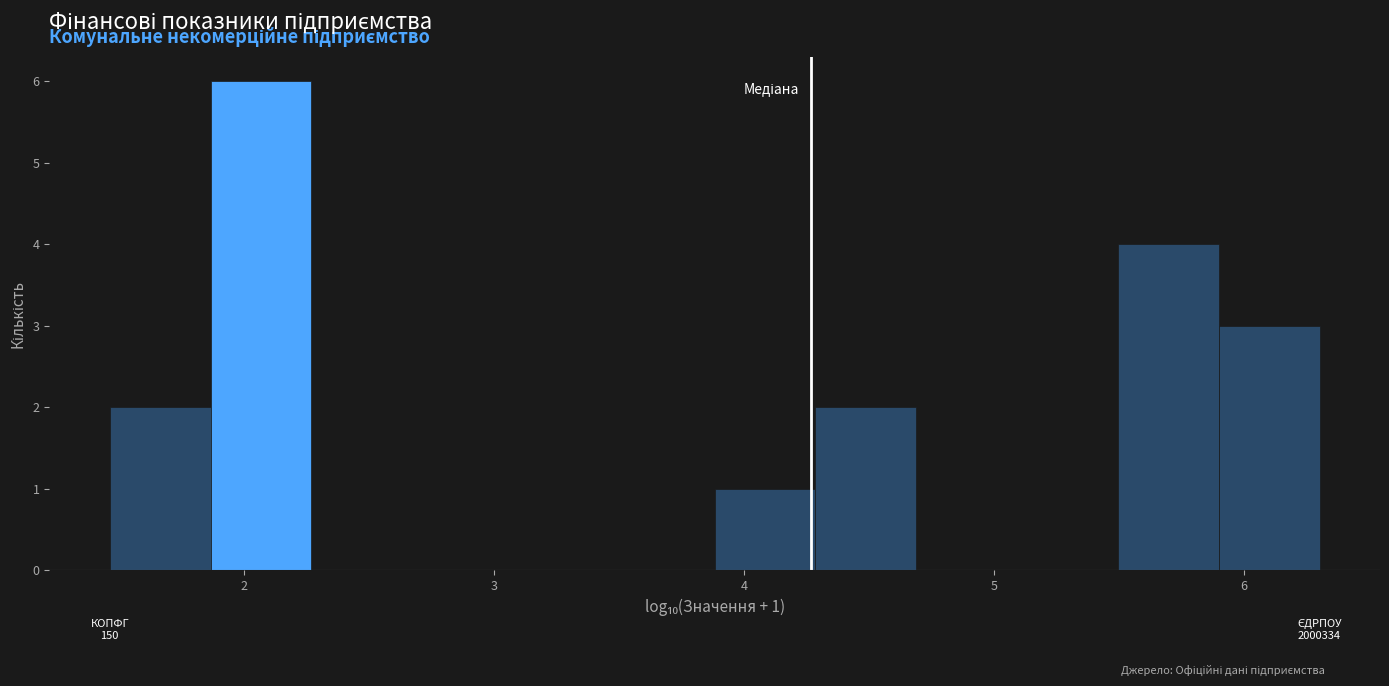

Which range on the x-axis has the tallest bar?

1.9 to 2.3